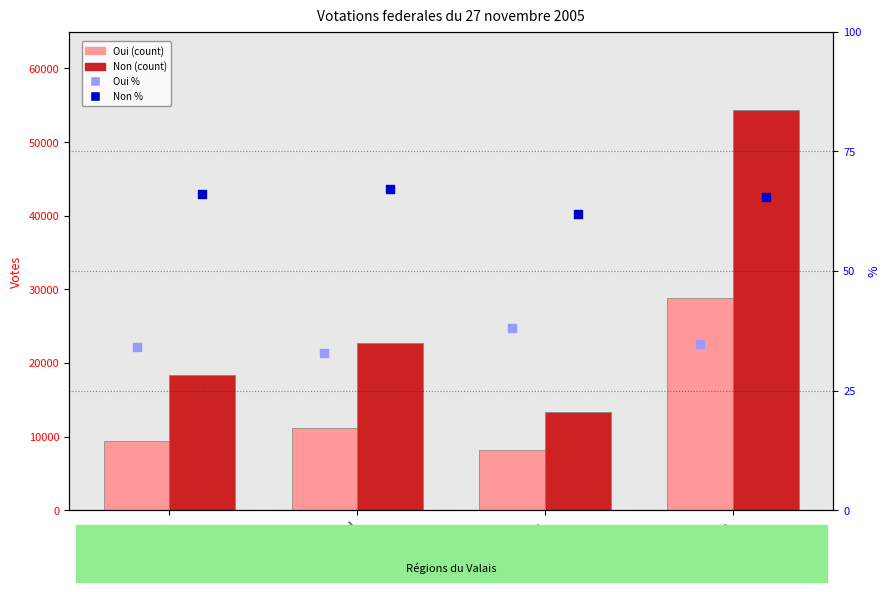

Which series reaches the minimum Y coordinate?

Oui %